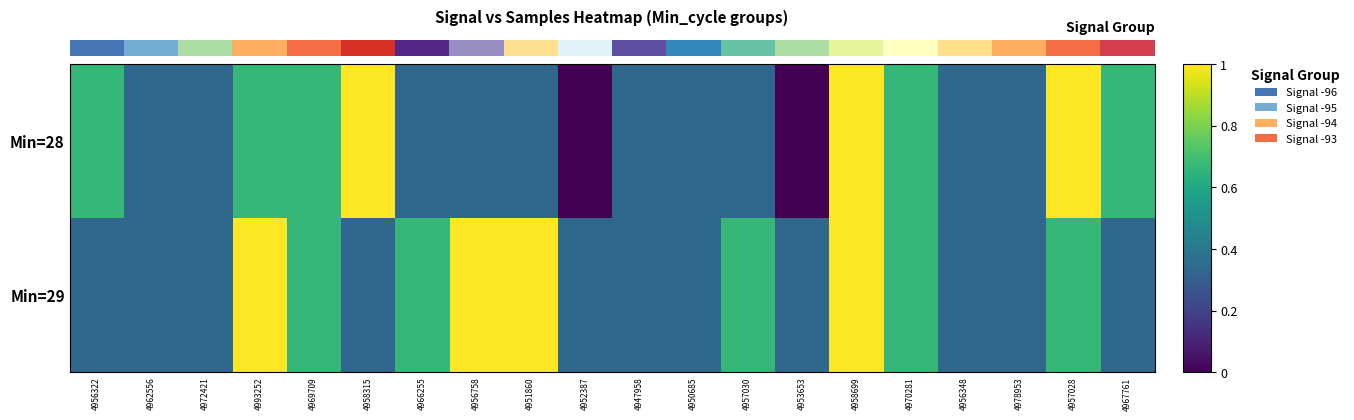

What is the highest value of the Min=29 series?

1.0